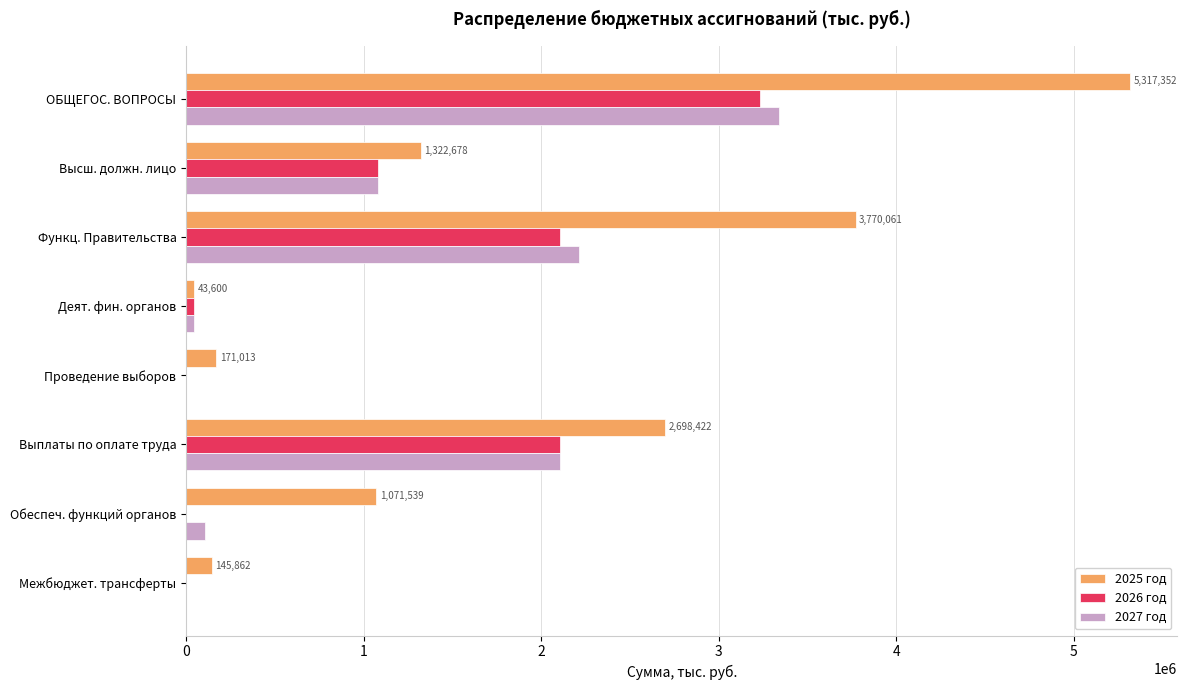

What are all the series names shown in the legend?

2025 год, 2026 год, 2027 год